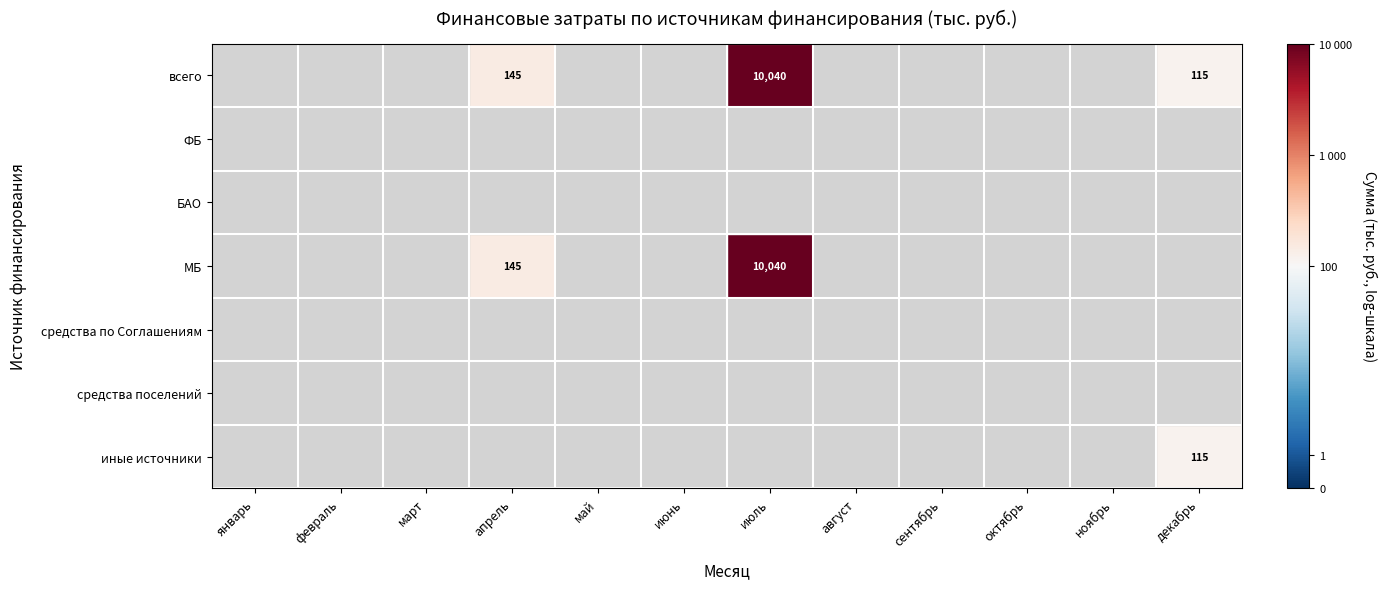

True or false: МБ has a value of -3.1 at сентябрь.

False